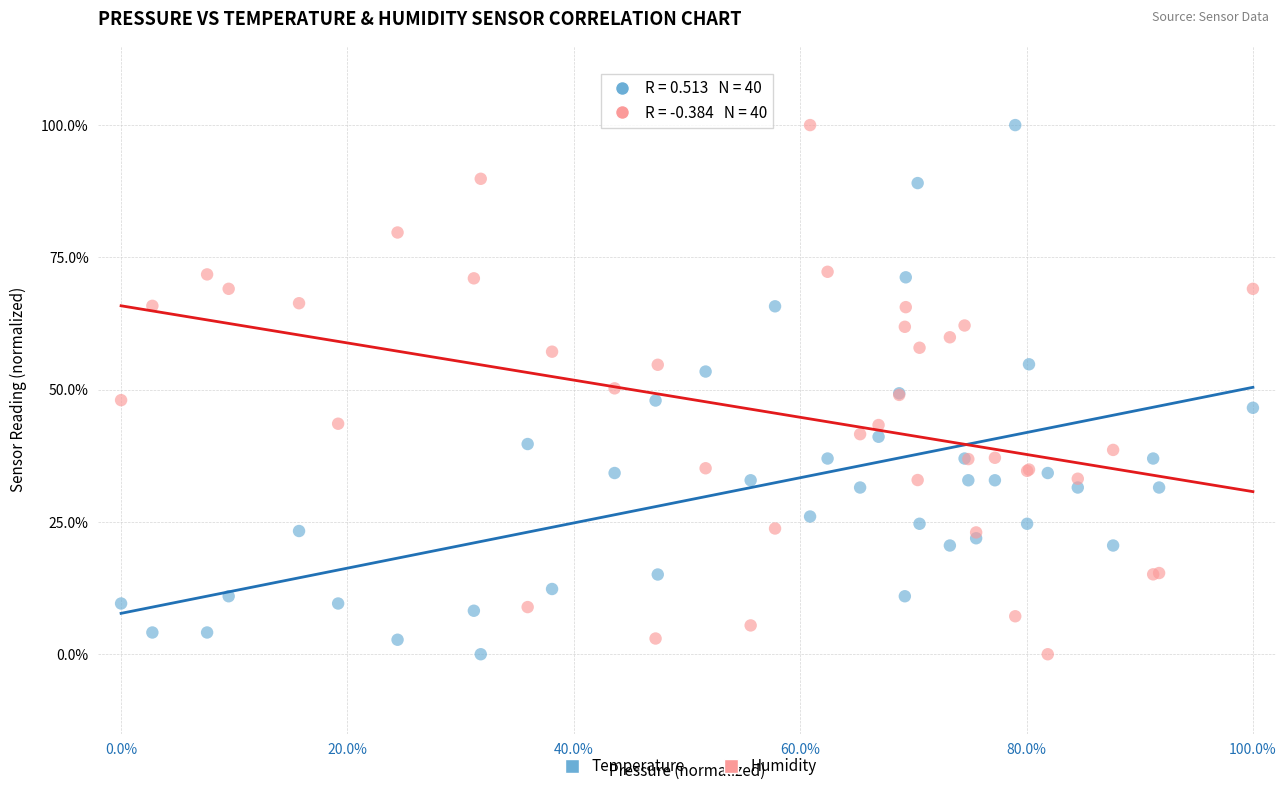

What are all the series names shown in the legend?

Temperature, Humidity